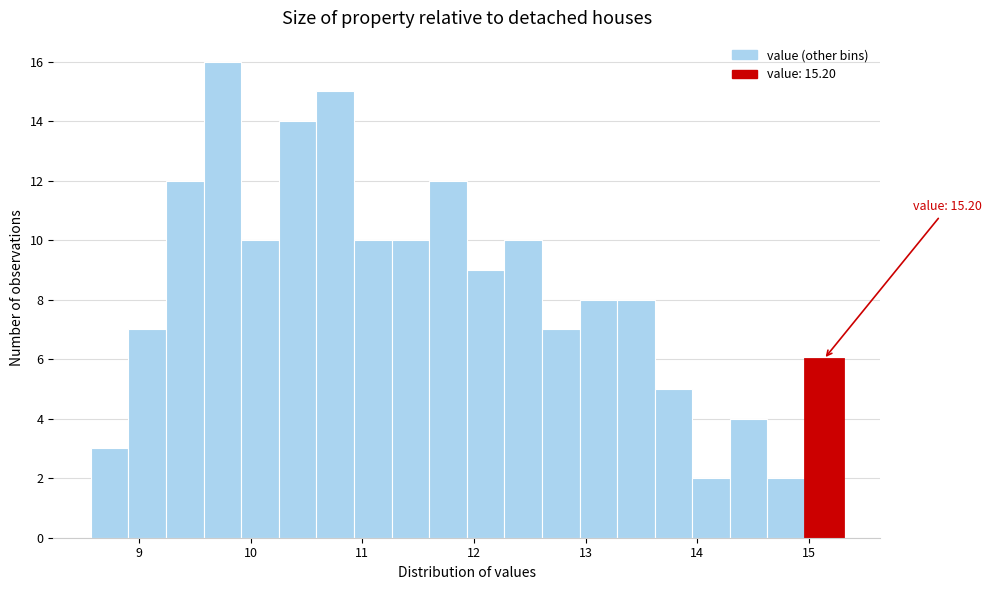

Read against the x-axis, roughly where is the centre of the tallest bar?

9.7